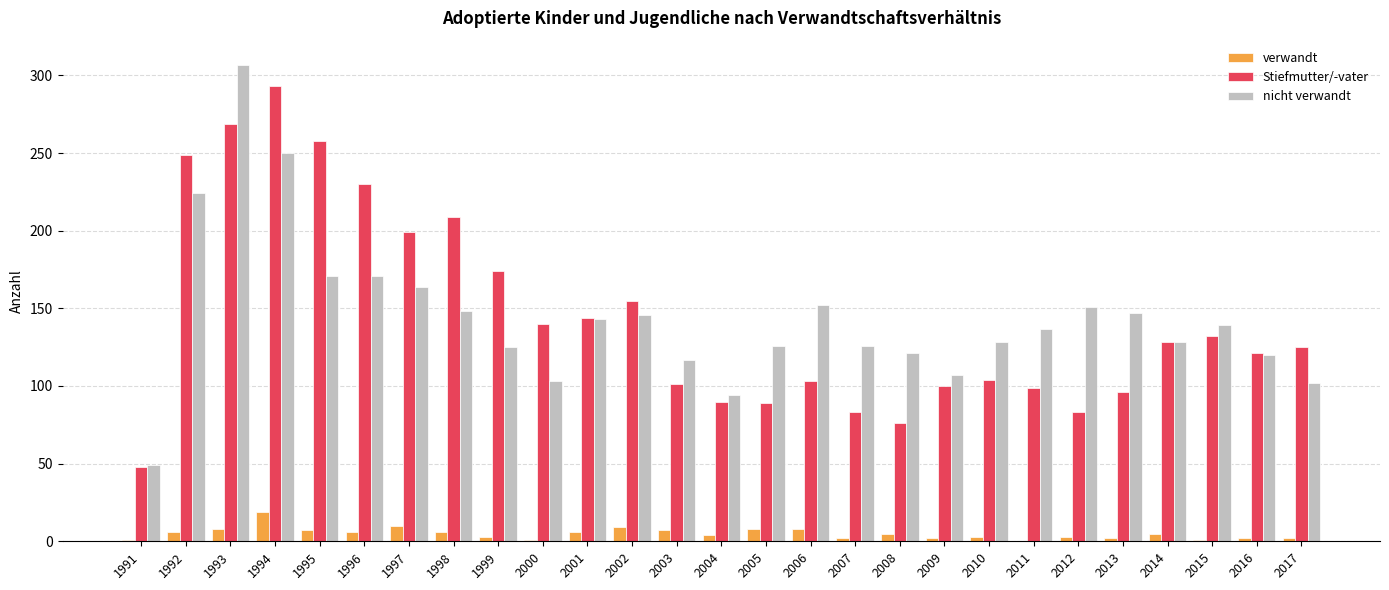

What is the approximate value of verwandt at 1998, to the nearest 10?

10